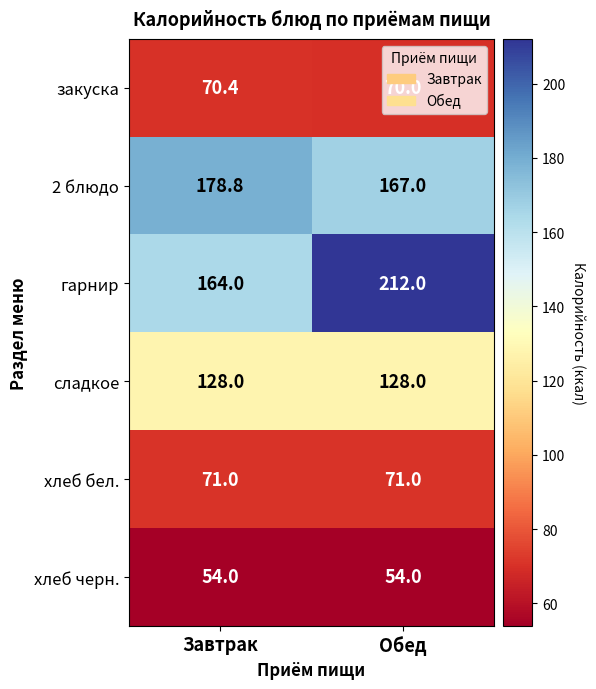

Which category has the highest value across all series?

Обед